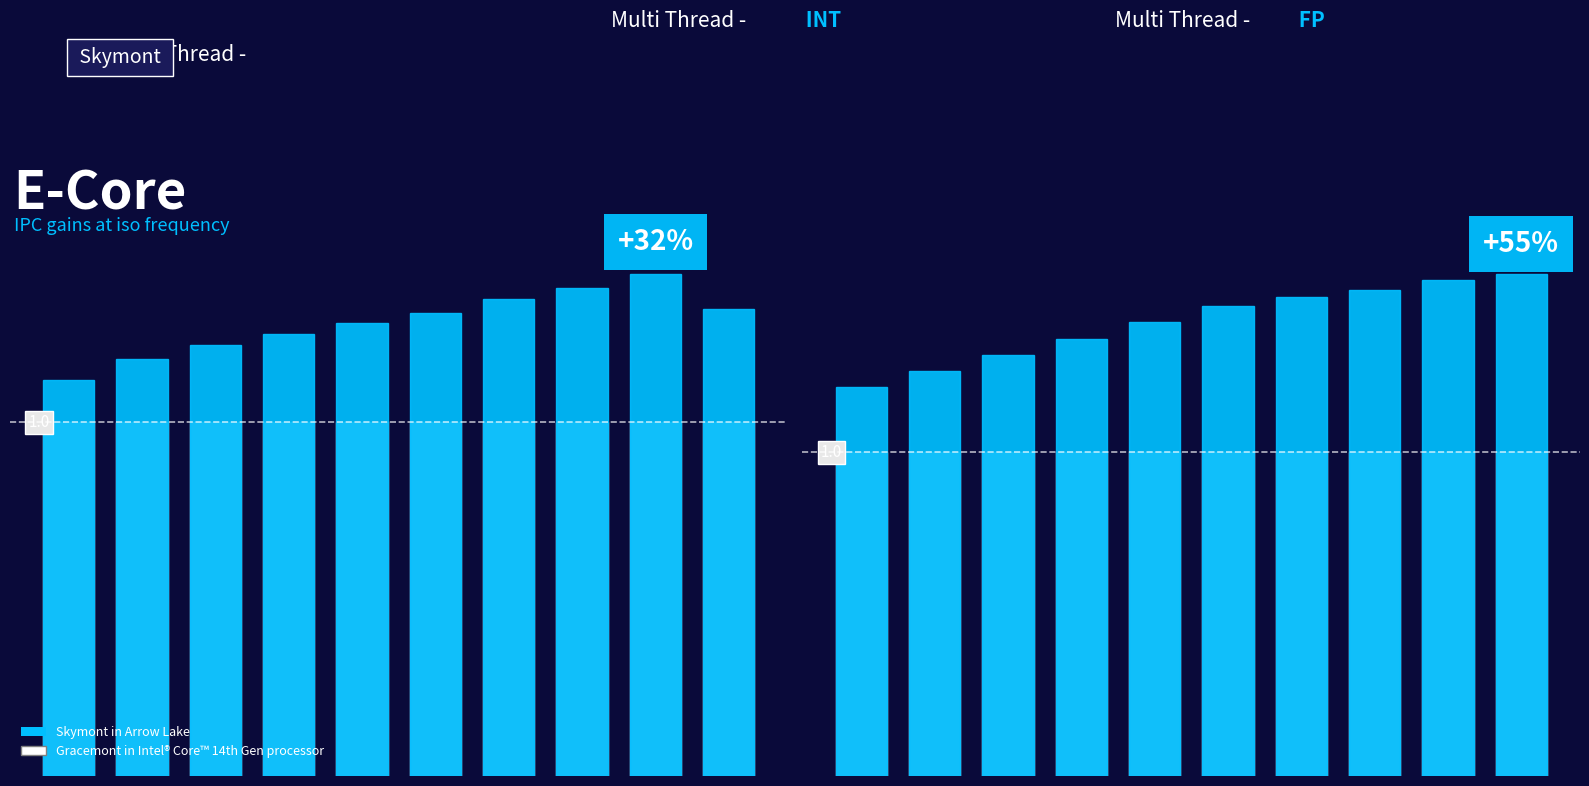

Which category has the highest value in the Skymont in Arrow Lake series?

9